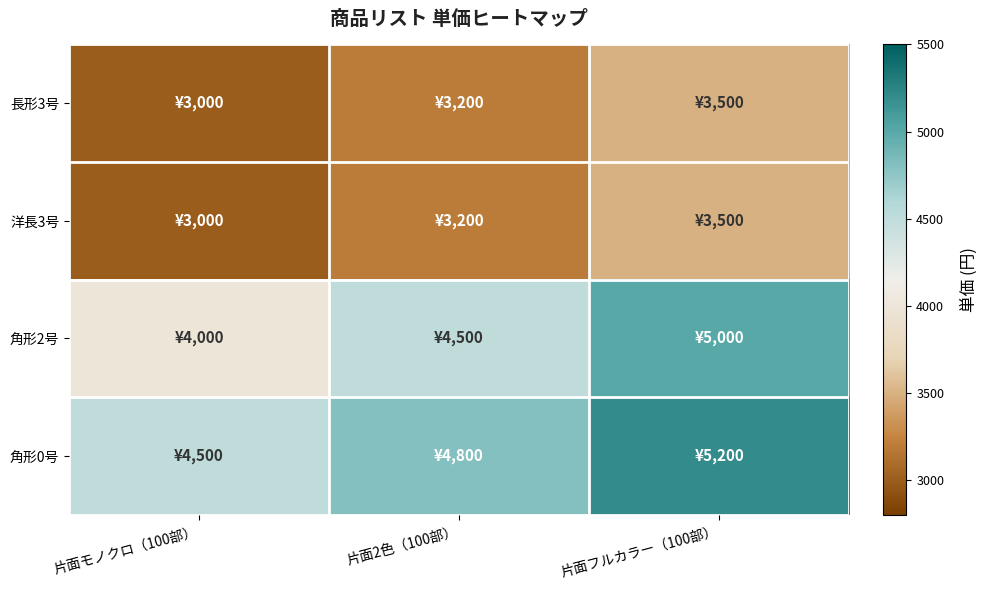

Which series has the largest total across all categories?

角形0号